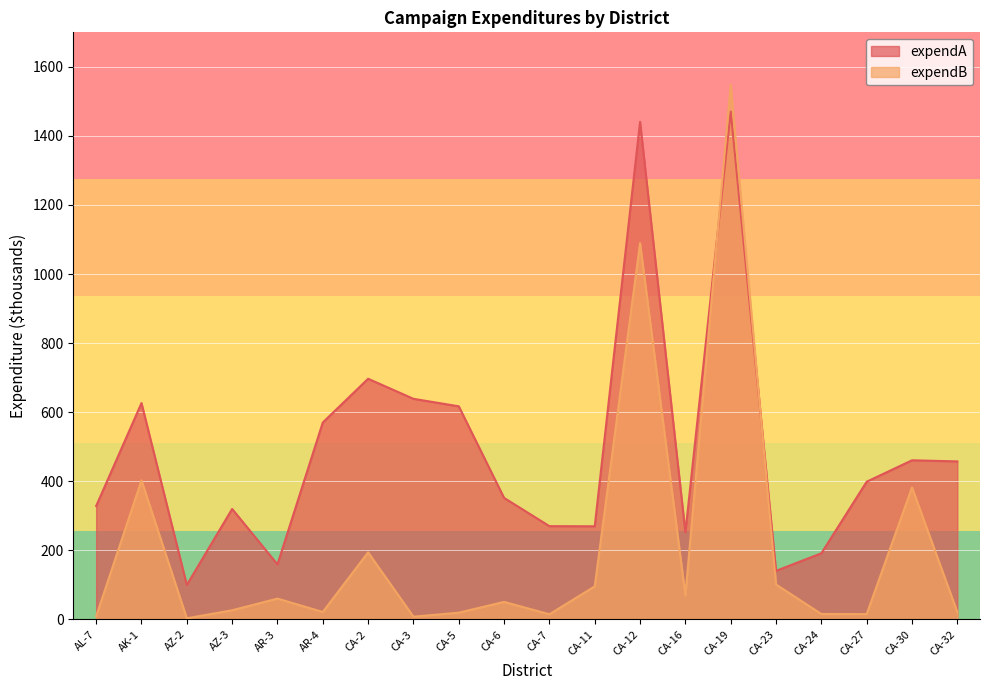

Is it true that expendA equals 570.2 at AR-4?

True